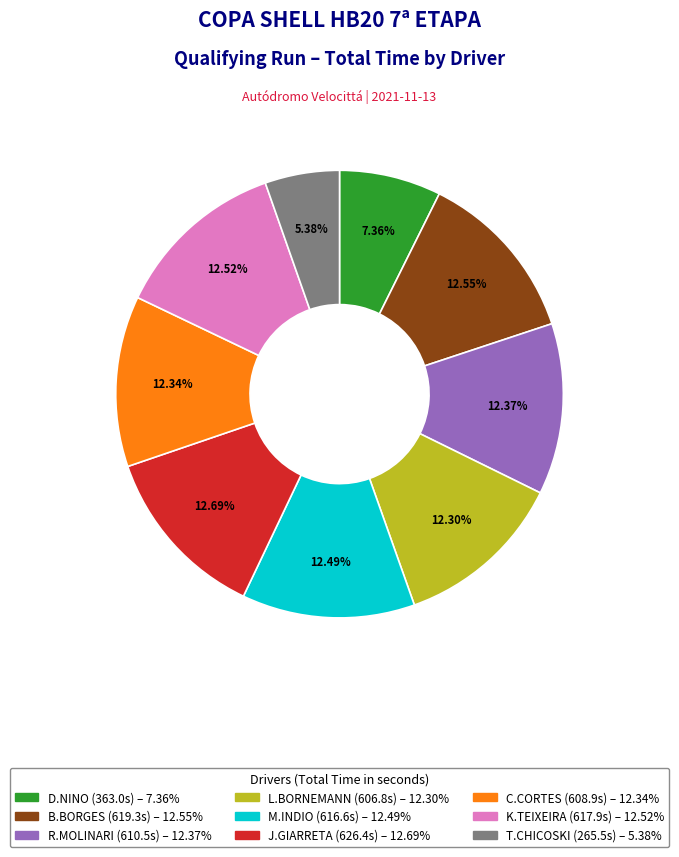

Is there any slice that represents more than half of the pie?

No